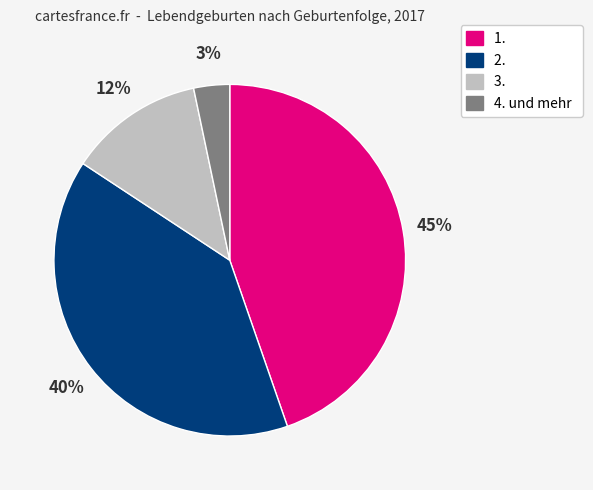

Between 4. und mehr and 1., which is larger?

1.